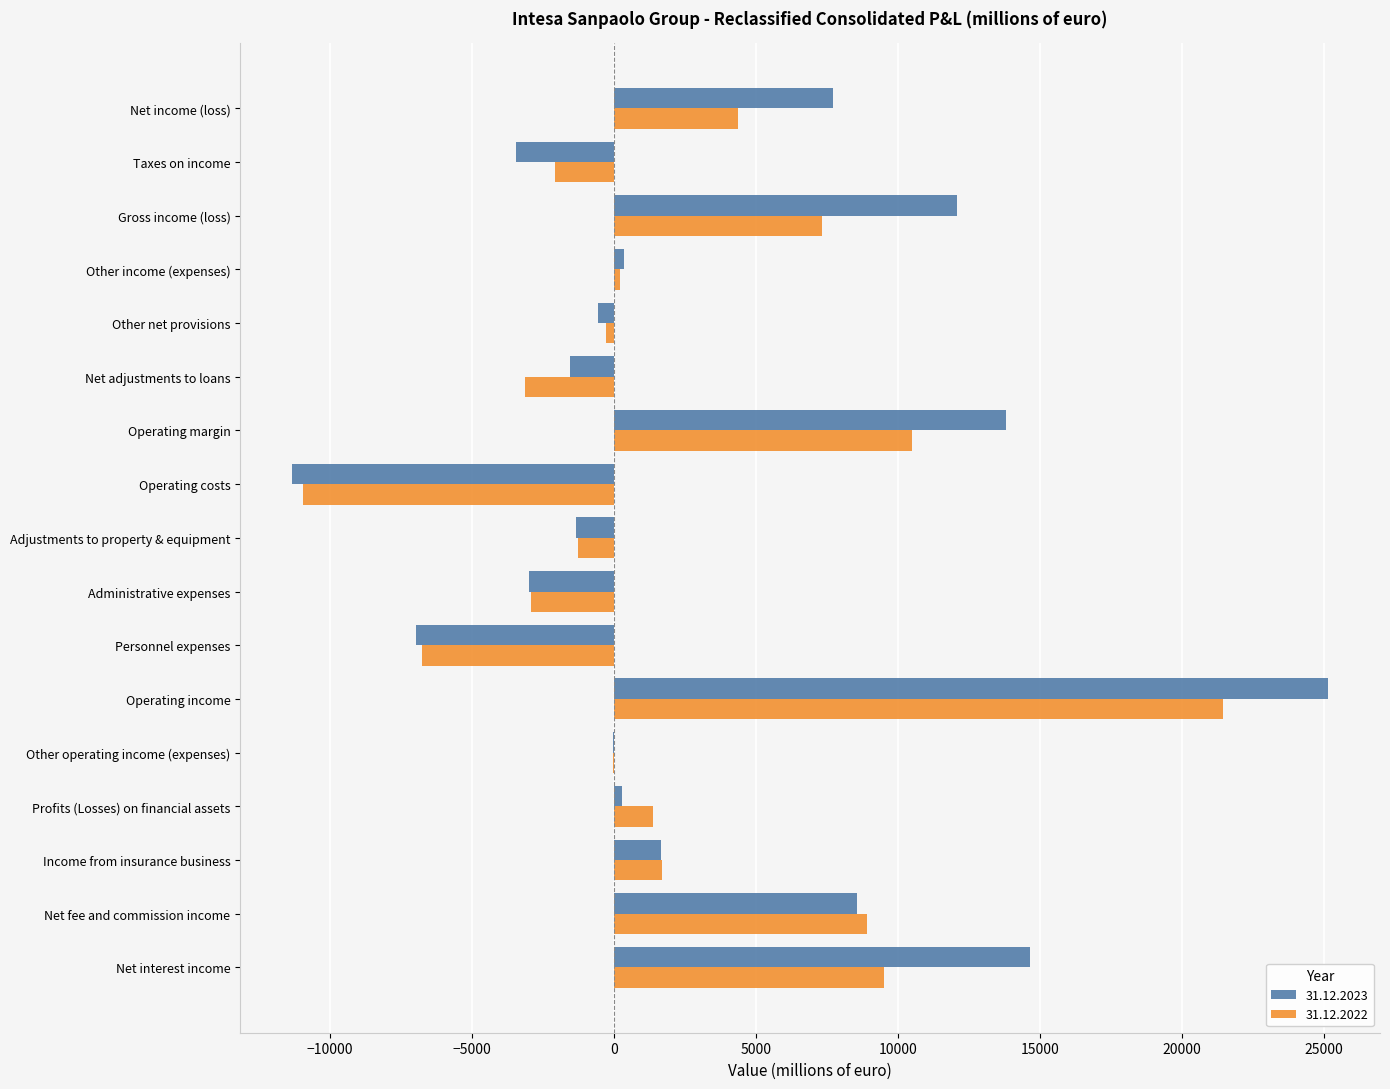

At which category is the sum across all series the highest?

Operating income